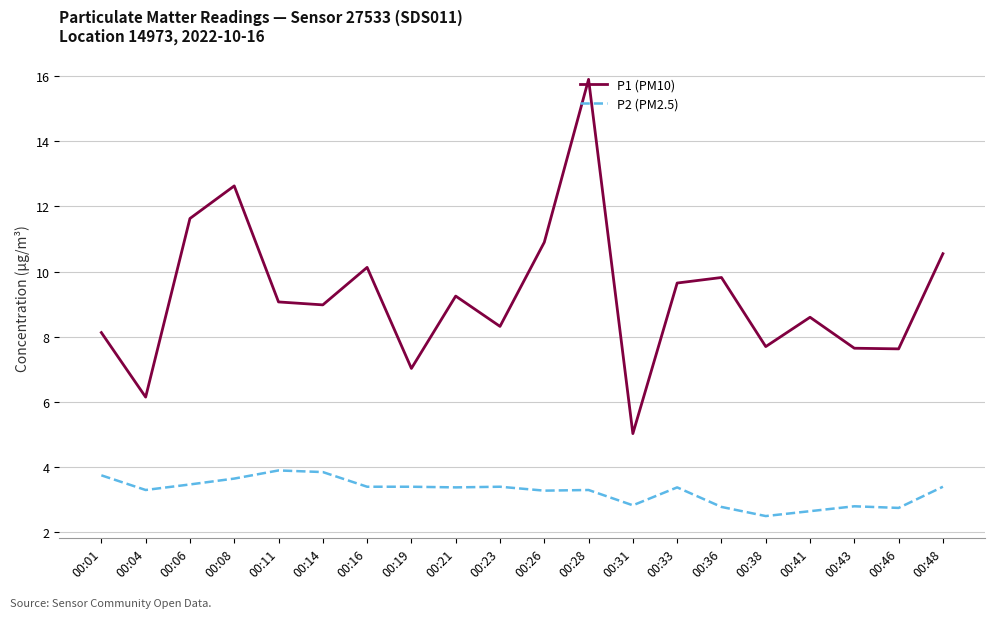

True or false: P1 (PM10) has more than 0 points higher than both neighbors.

True